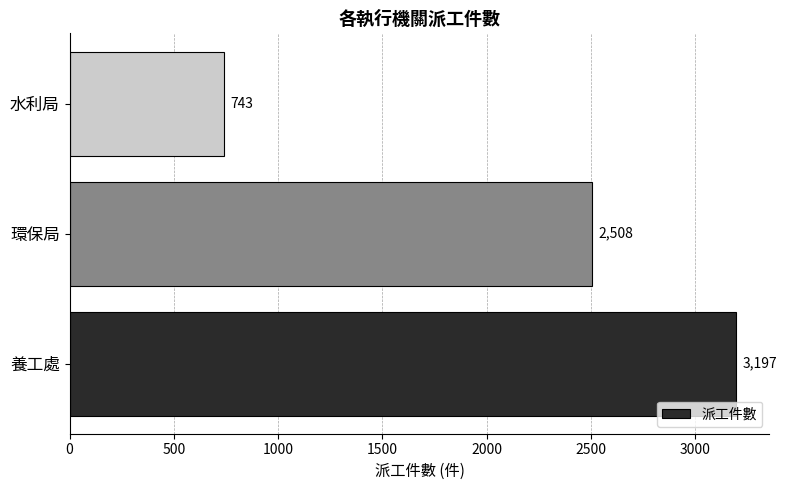

At which category does the chart reach its minimum across all series?

水利局